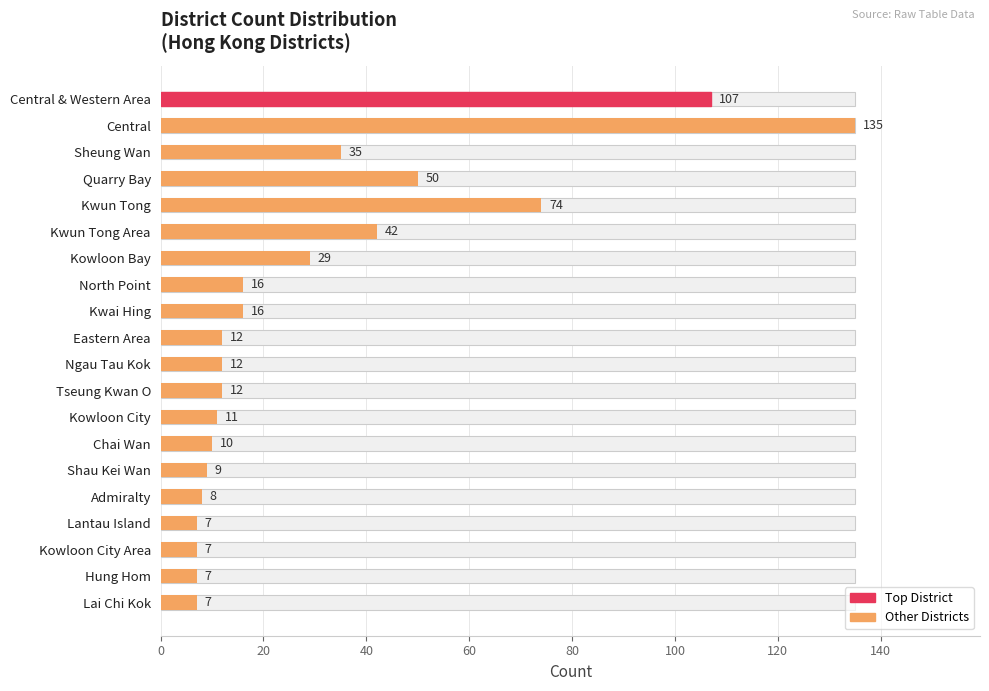

True or false: the data shows 7 at Kowloon City Area.

True